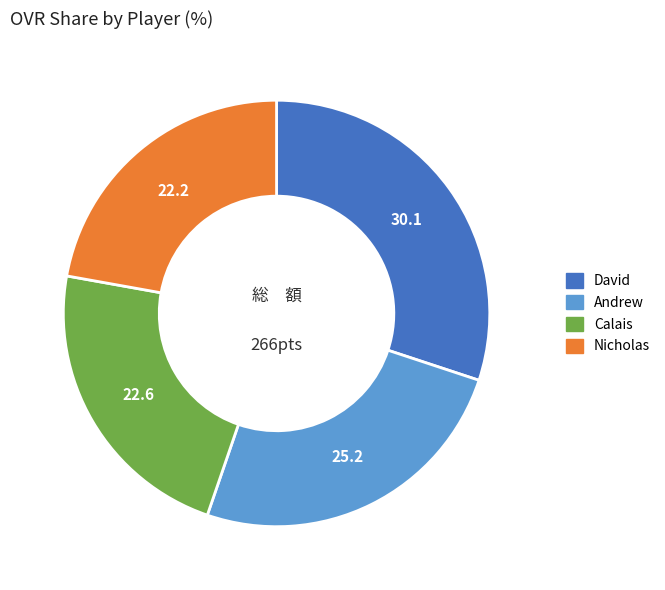

Is it true that David is 30% of the pie?

True